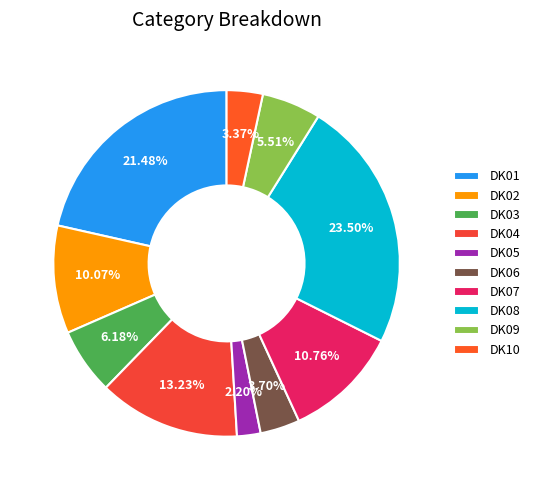

The DK01 slice represents 12% of the pie. True or false?

False